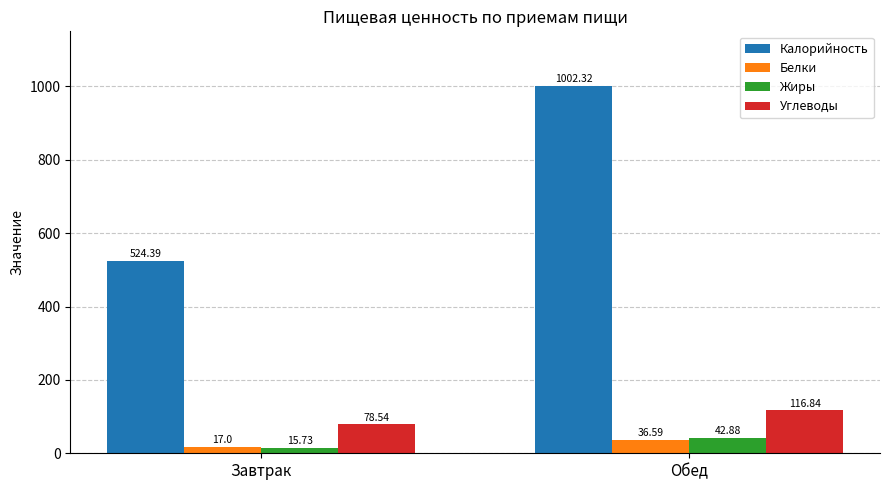

Does the chart contain stacked bars?

No